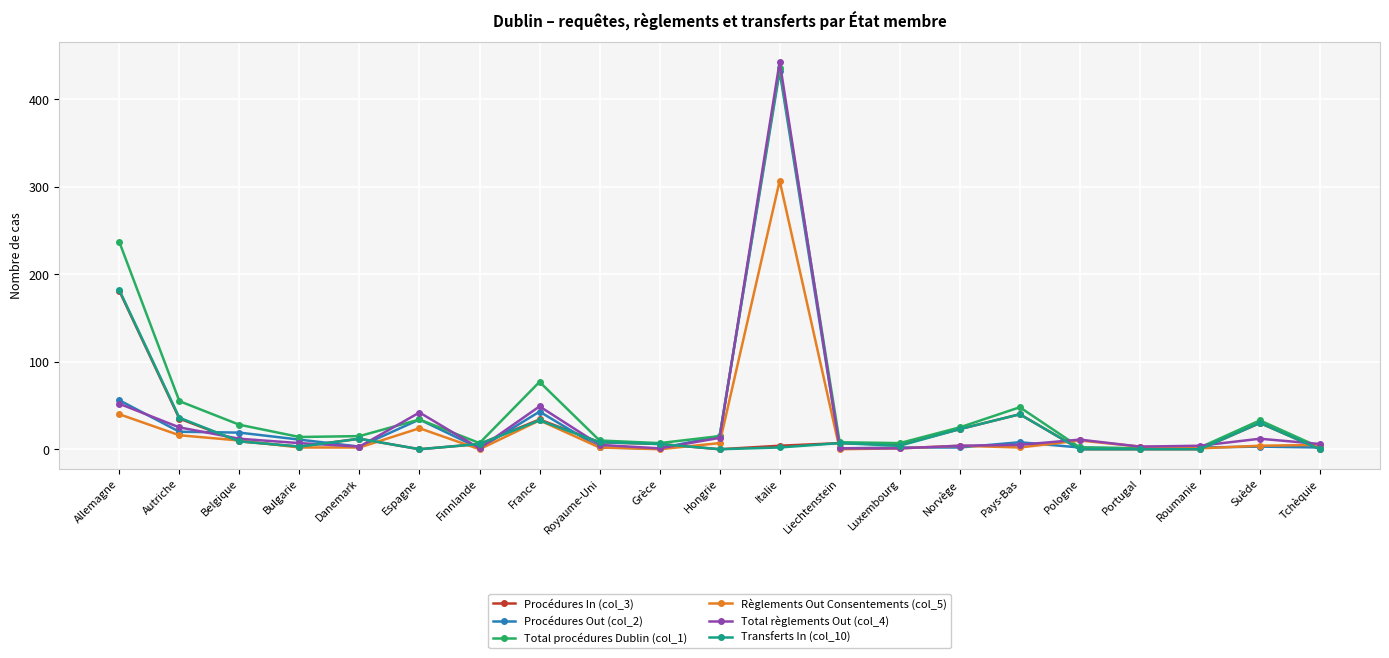

What position from the right is Luxembourg?

8